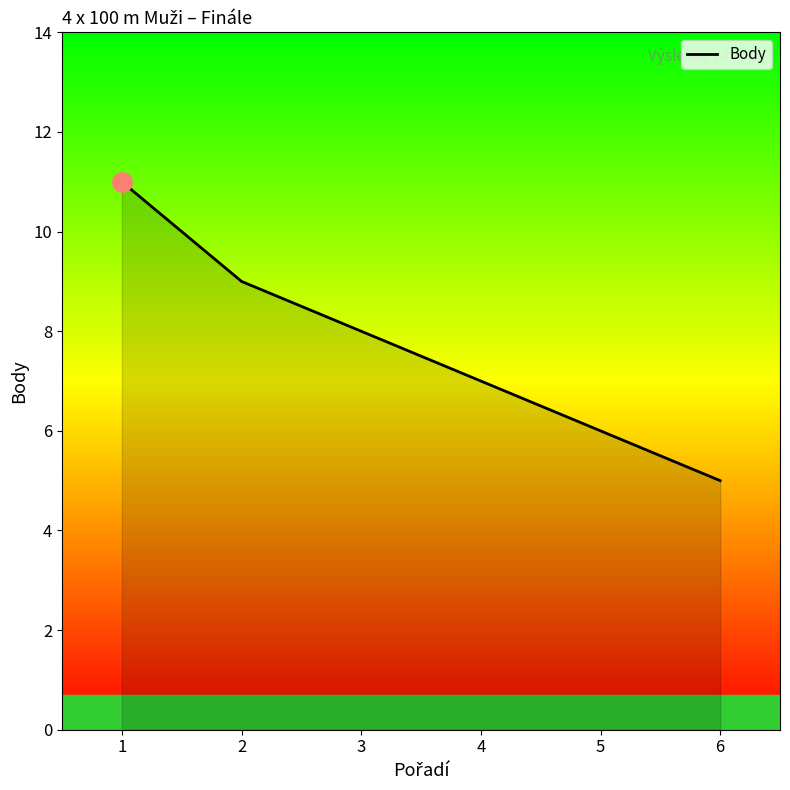

Where does the data first go above 8?

1